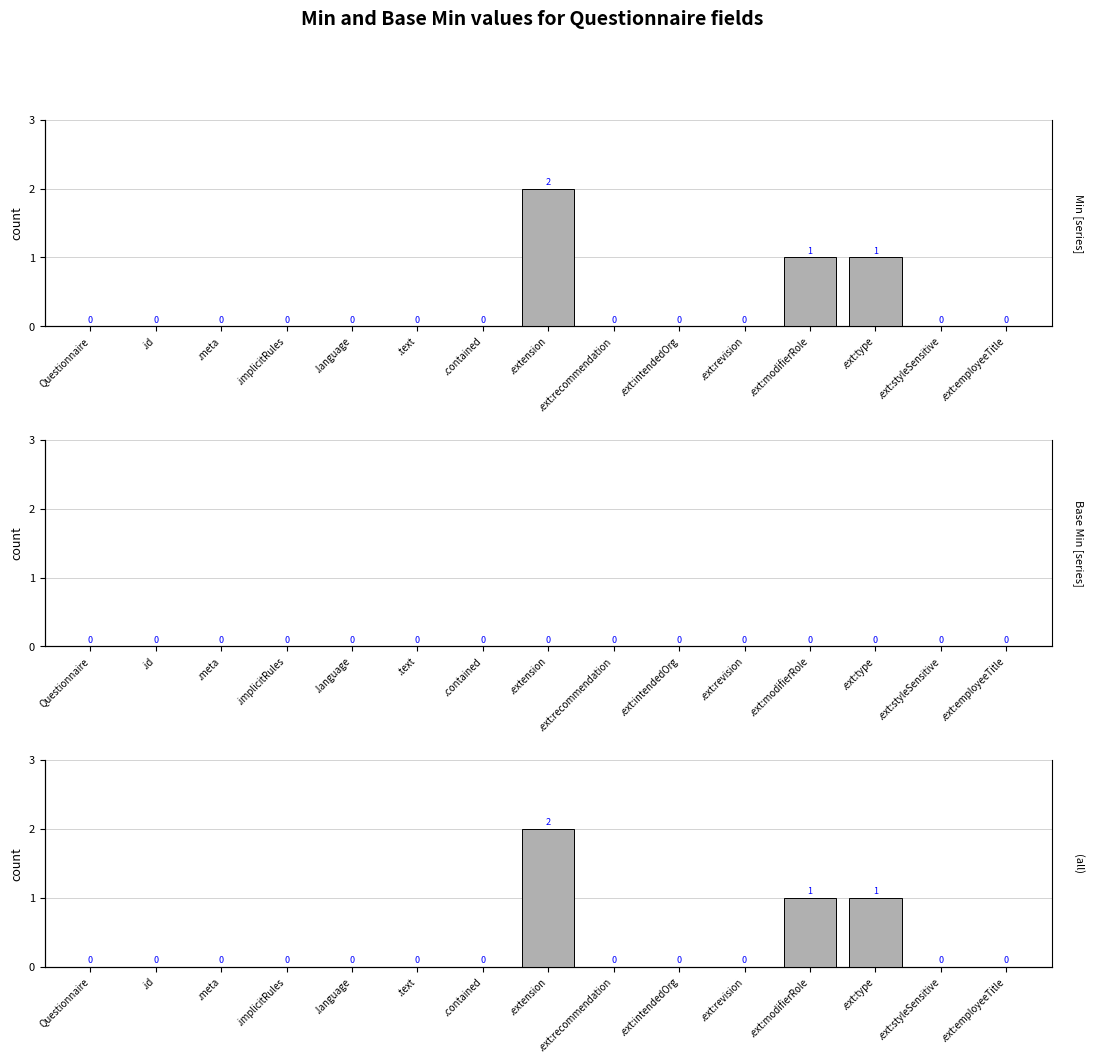

Reading left to right, list all the values displayed in this chart.

Min [series]: Questionnaire=0	.id=0	.meta=0	.implicitRules=0	.language=0	.text=0	.contained=0	.extension=2	.ext:recommendation=0	.ext:intendedOrg=0	.ext:revision=0	.ext:modifierRole=1	.ext:type=1	.ext:styleSensitive=0	.ext:employeeTitle=0
Base Min [series]: Questionnaire=0	.id=0	.meta=0	.implicitRules=0	.language=0	.text=0	.contained=0	.extension=0	.ext:recommendation=0	.ext:intendedOrg=0	.ext:revision=0	.ext:modifierRole=0	.ext:type=0	.ext:styleSensitive=0	.ext:employeeTitle=0
(all): Questionnaire=0	.id=0	.meta=0	.implicitRules=0	.language=0	.text=0	.contained=0	.extension=2	.ext:recommendation=0	.ext:intendedOrg=0	.ext:revision=0	.ext:modifierRole=1	.ext:type=1	.ext:styleSensitive=0	.ext:employeeTitle=0